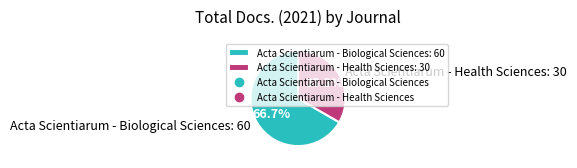

To the nearest percent, what percentage of the pie is Acta Scientiarum - Health Sciences?

33%